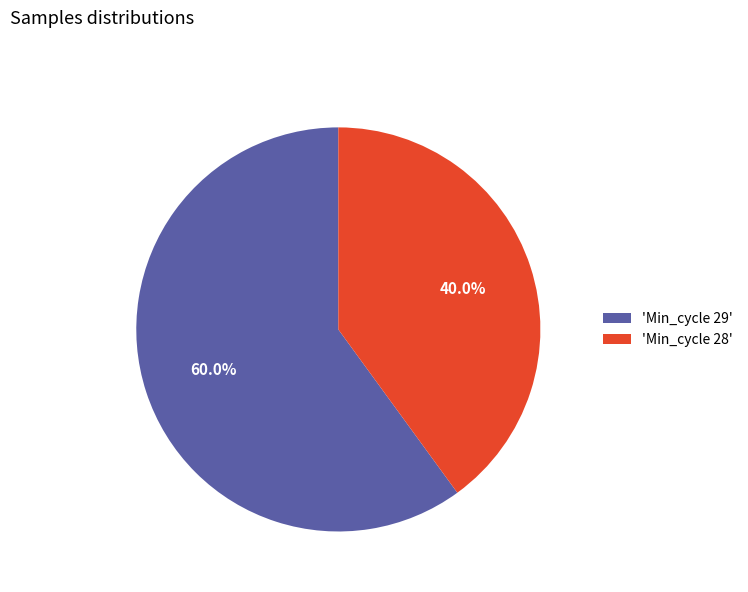

How many segments does this pie chart have?

2